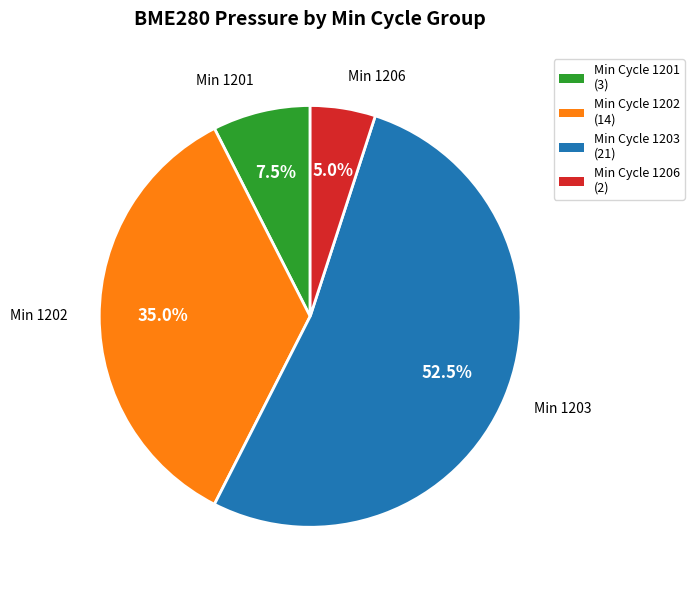

Which slice is the smallest?

Min Cycle 1206 (2)